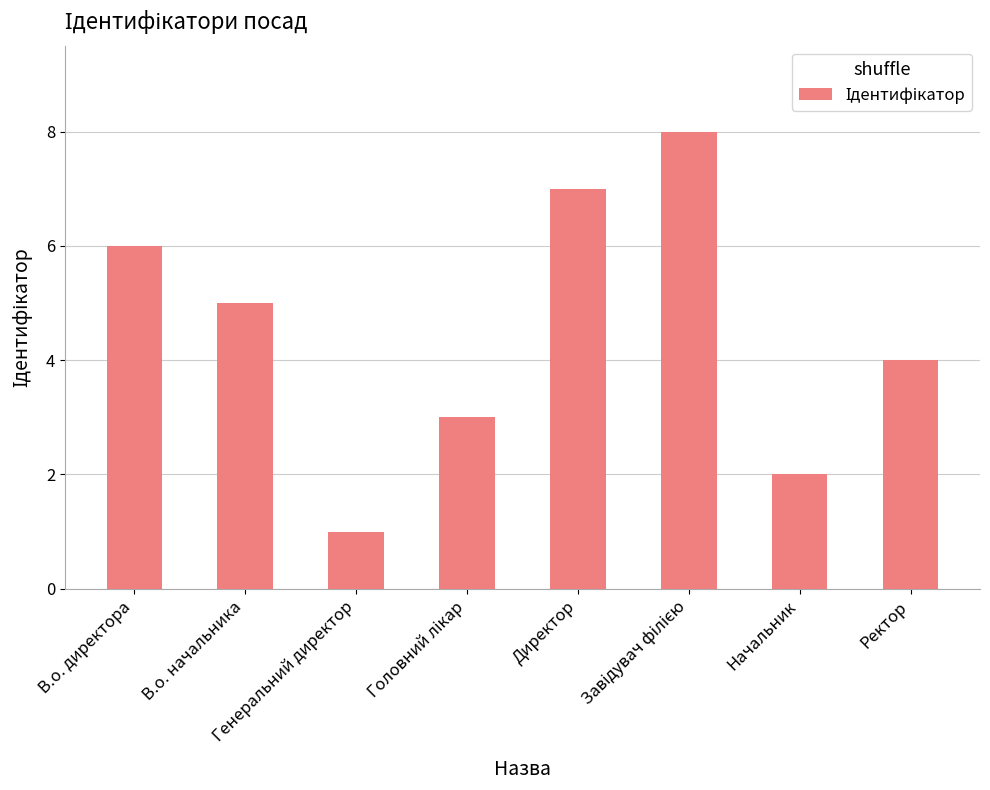

What is the difference between the second highest and second lowest values?

5